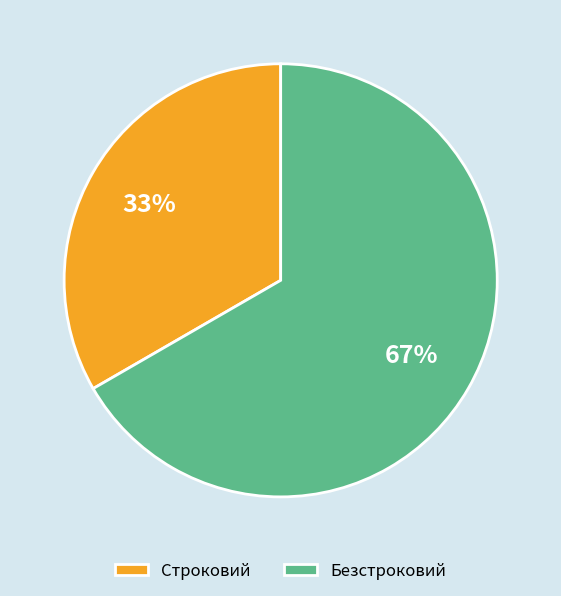

To the nearest percent, what is the combined percentage of Безстроковий and Строковий?

100%